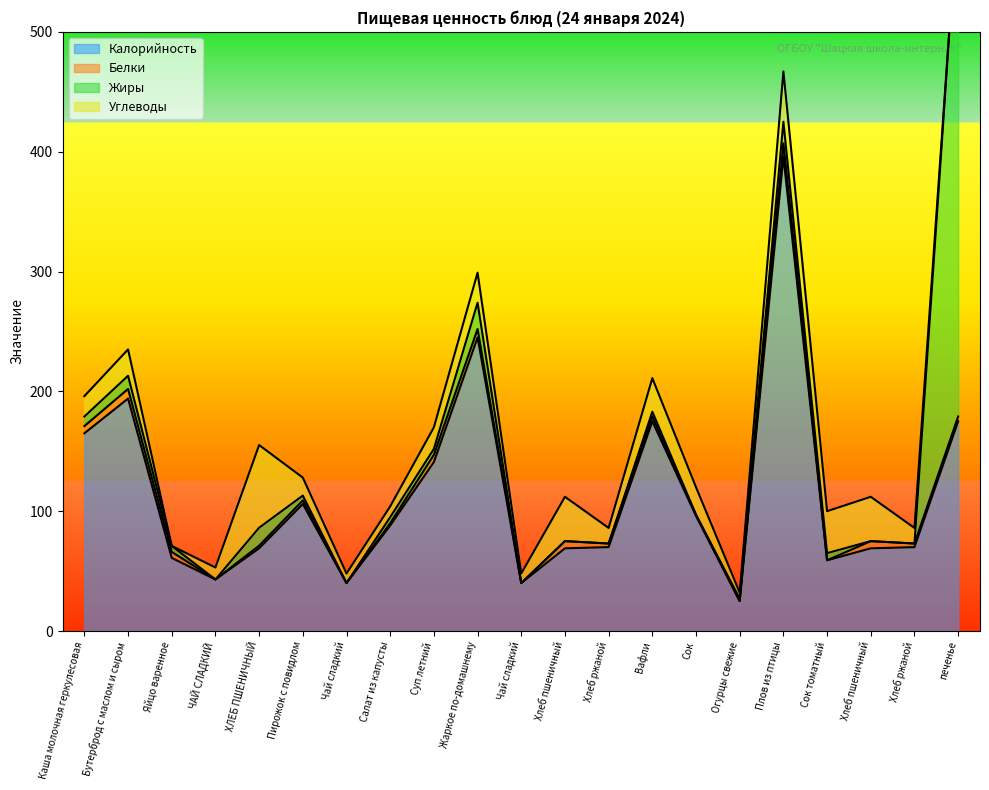

Reading left to right, list all the values displayed in this chart.

Калорийность: 165.0	194.0	61.0	43.0	69.0	106.0	40.0	88.0	141.0	245.0	40.0	69.0	70.0	175.0	96.0	25.0	396.0	59.0	69.0	70.0	175.0
Белки: 6.0	8.0	5.0	0.0	2.2	3.0	0.0	2.0	6.0	7.0	0.0	6.0	3.0	4.0	1.0	0.0	11.0	0.0	6.0	3.0	4.0
Жиры: 8.0	11.0	5.0	0.0	15.0	4.0	0.0	5.0	5.0	22.0	0.0	0.0	0.0	4.0	0.0	2.0	18.0	6.0	0.0	0.0	428.0
Углеводы: 17.0	22.0	0.0	10.0	69.0	15.0	8.0	9.0	18.0	25.0	8.0	37.0	13.0	28.0	23.0	5.0	42.0	35.0	37.0	13.0	0.0